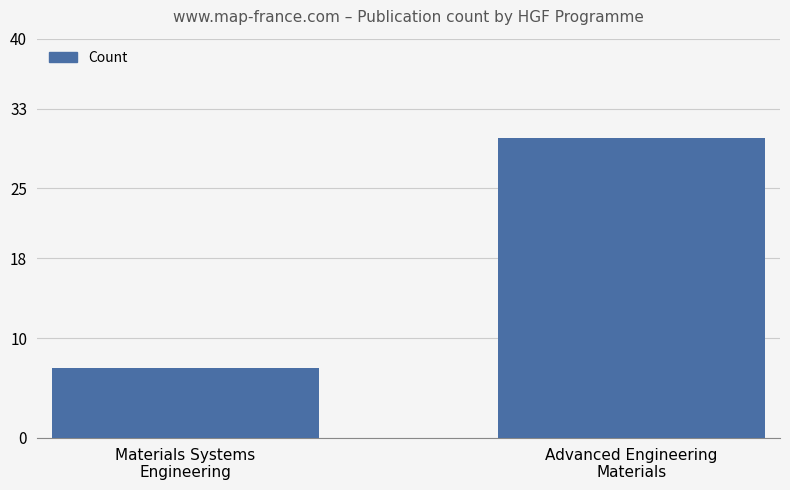

List the labels in order of value, smallest first.

Materials Systems
Engineering, Advanced Engineering
Materials